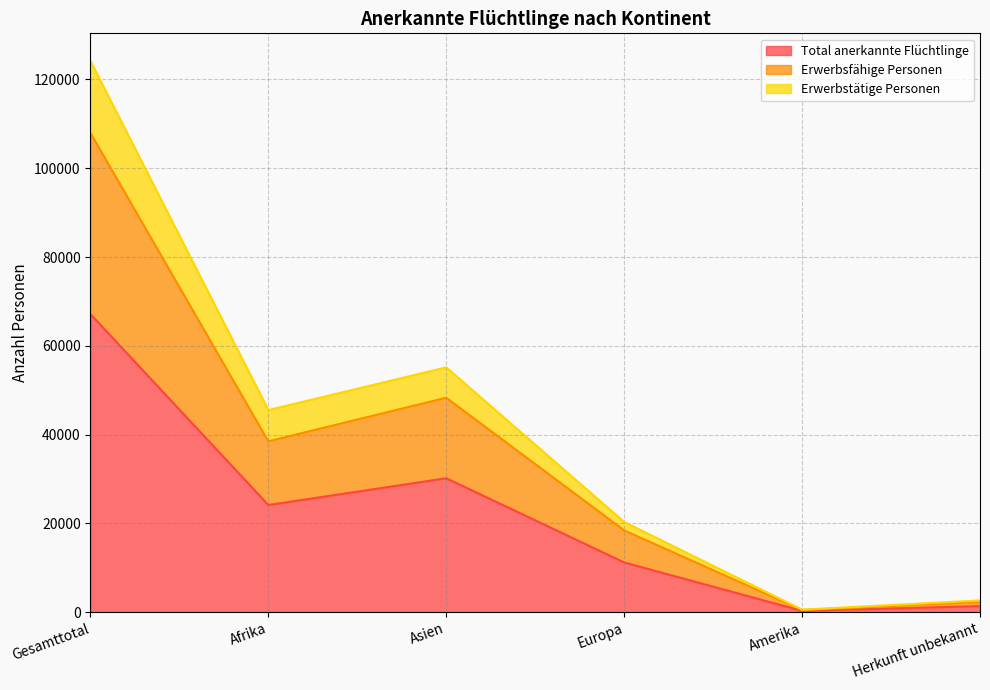

At which category does Total anerkannte Flüchtlinge reach its first local valley?

Afrika